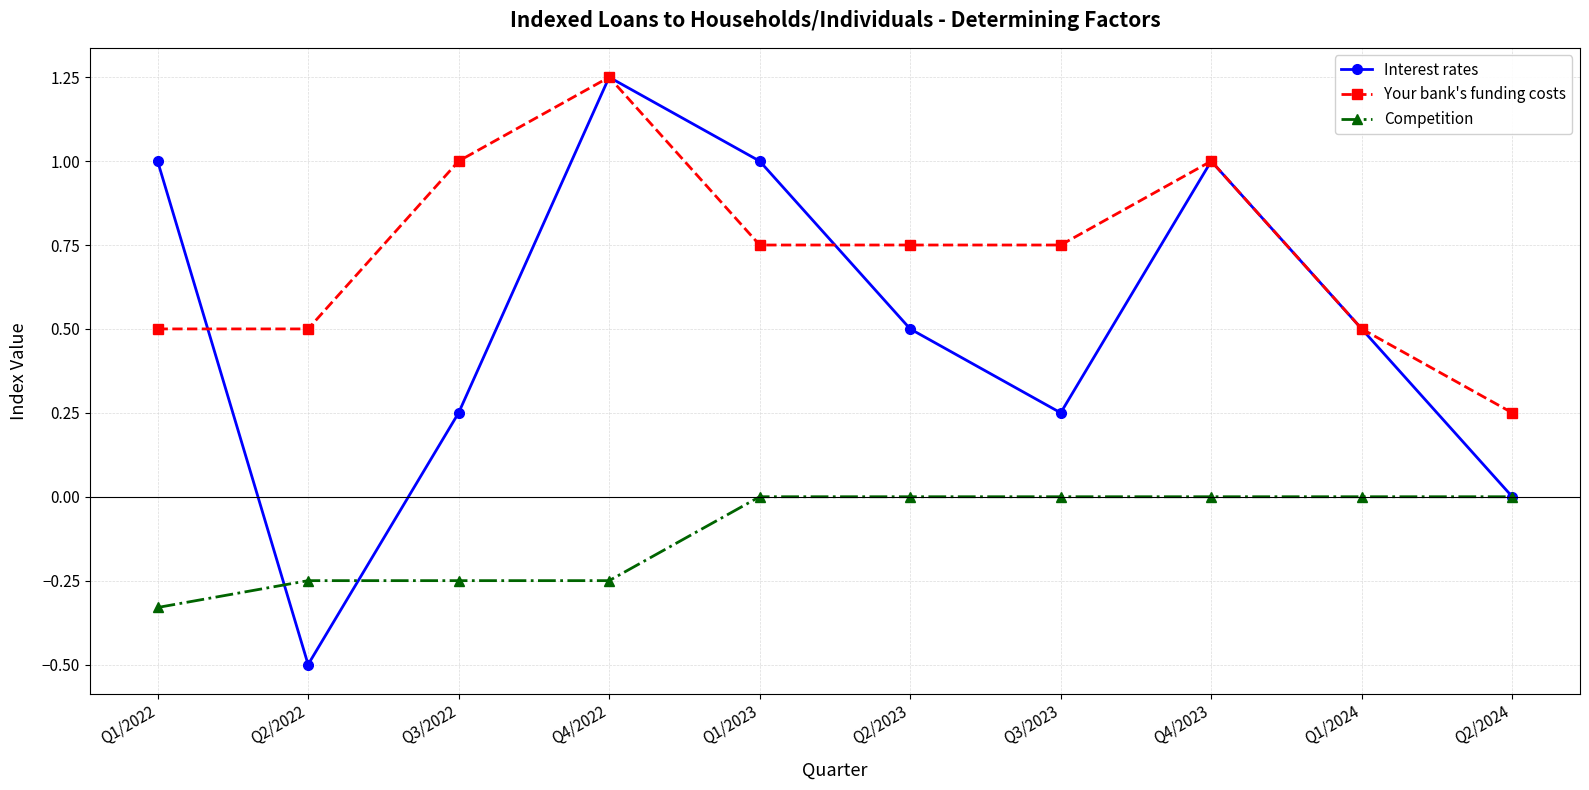

What is the label of the 1st point from the right?

Q2/2024